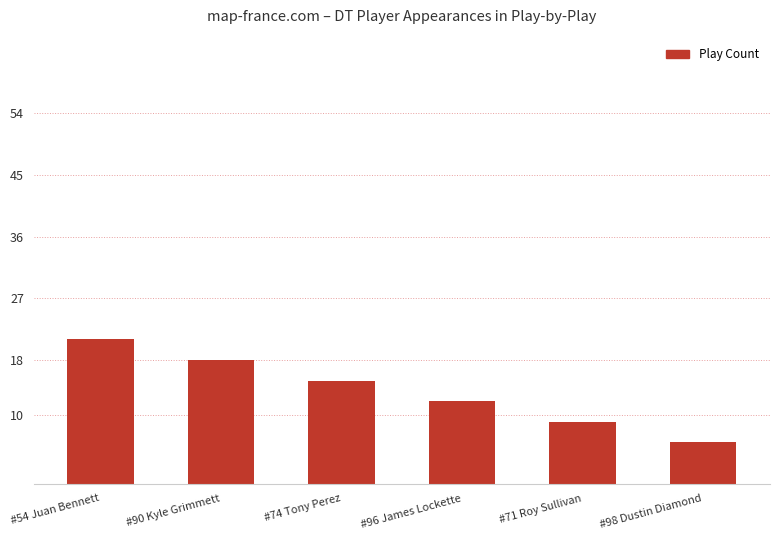

How many categories are shown in the chart?

6